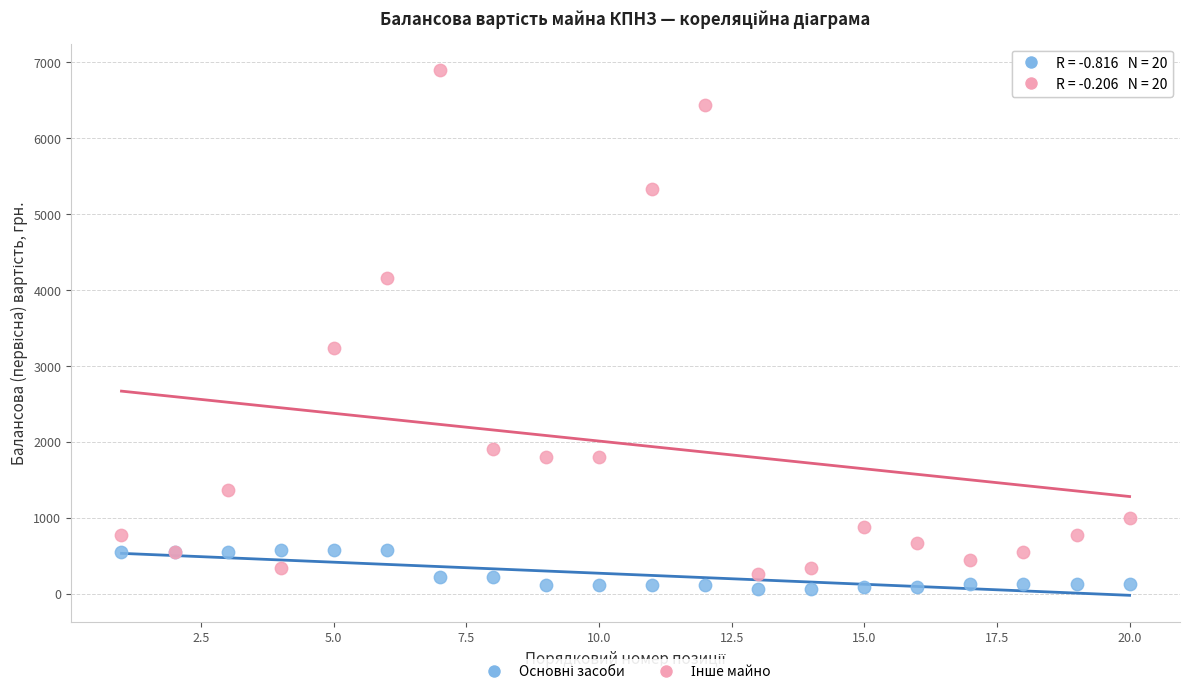

What is the X range (max minus min) for the scatter plot?

19